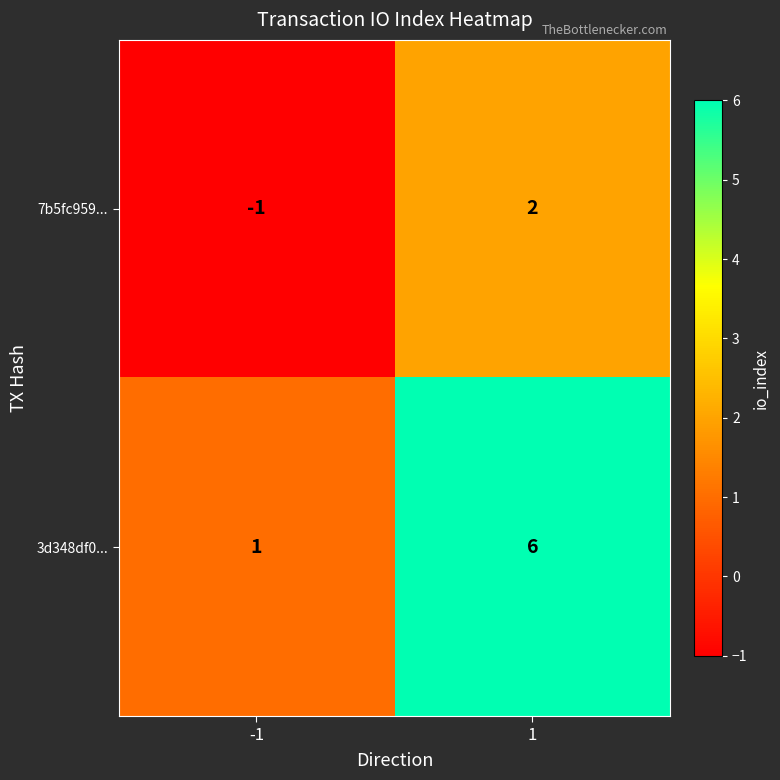

Reading right to left, list all the values displayed in this chart.

7b5fc959...: 2	-1
3d348df0...: 6	1